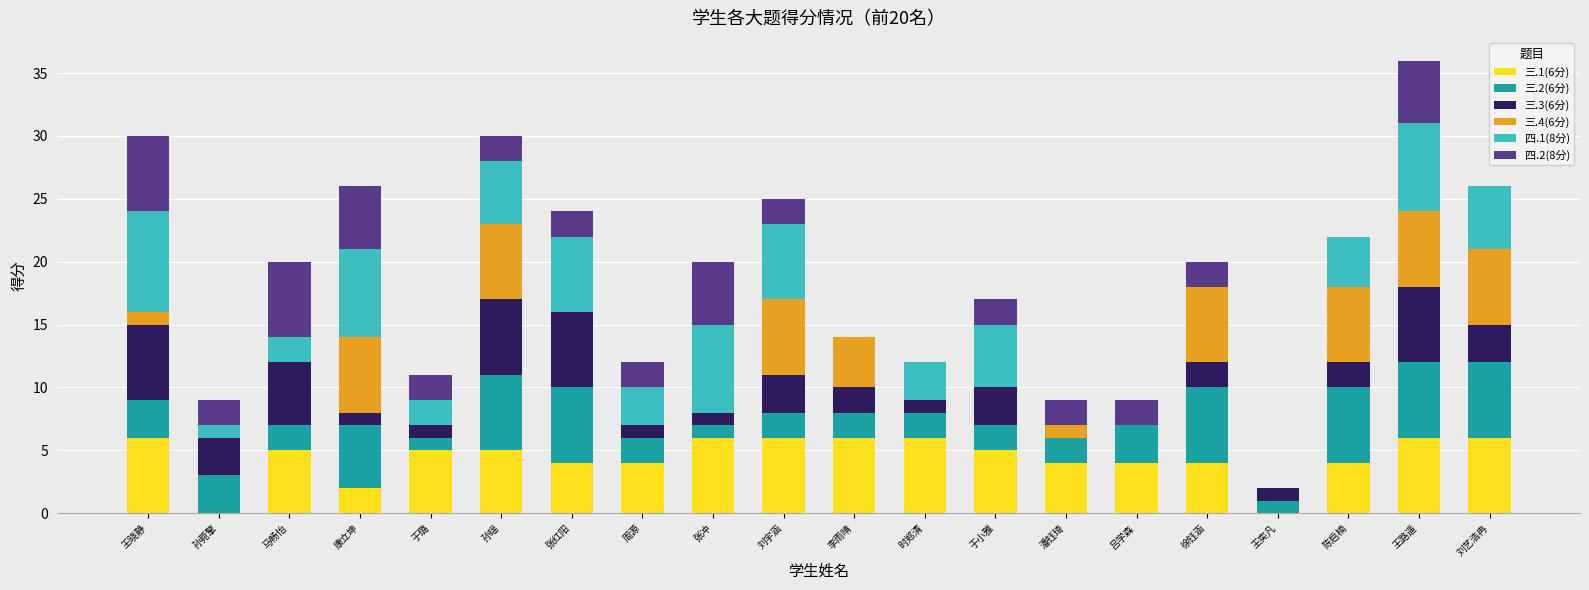

What is the total value across all series at 吕学森?

9